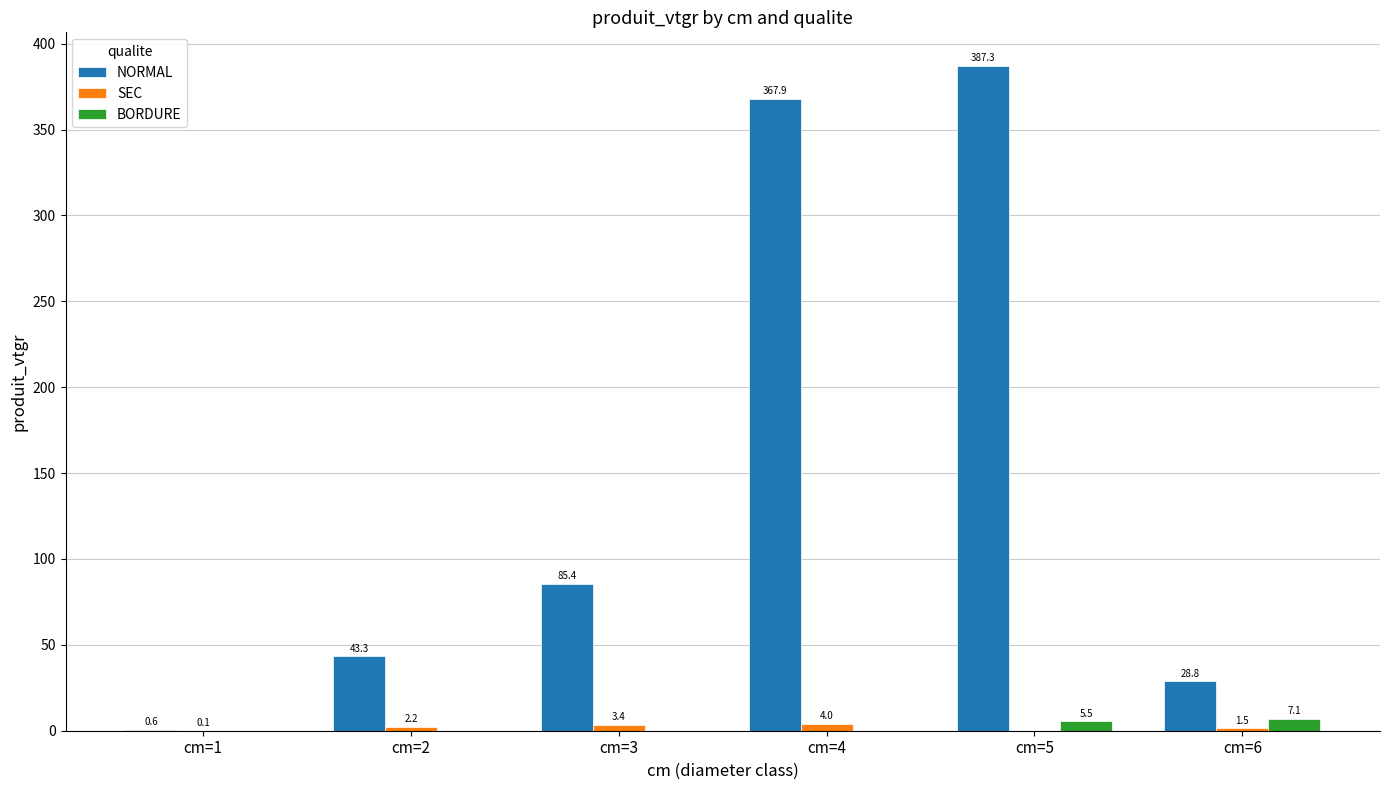

Which series changed the most between cm=3 and cm=5?

NORMAL